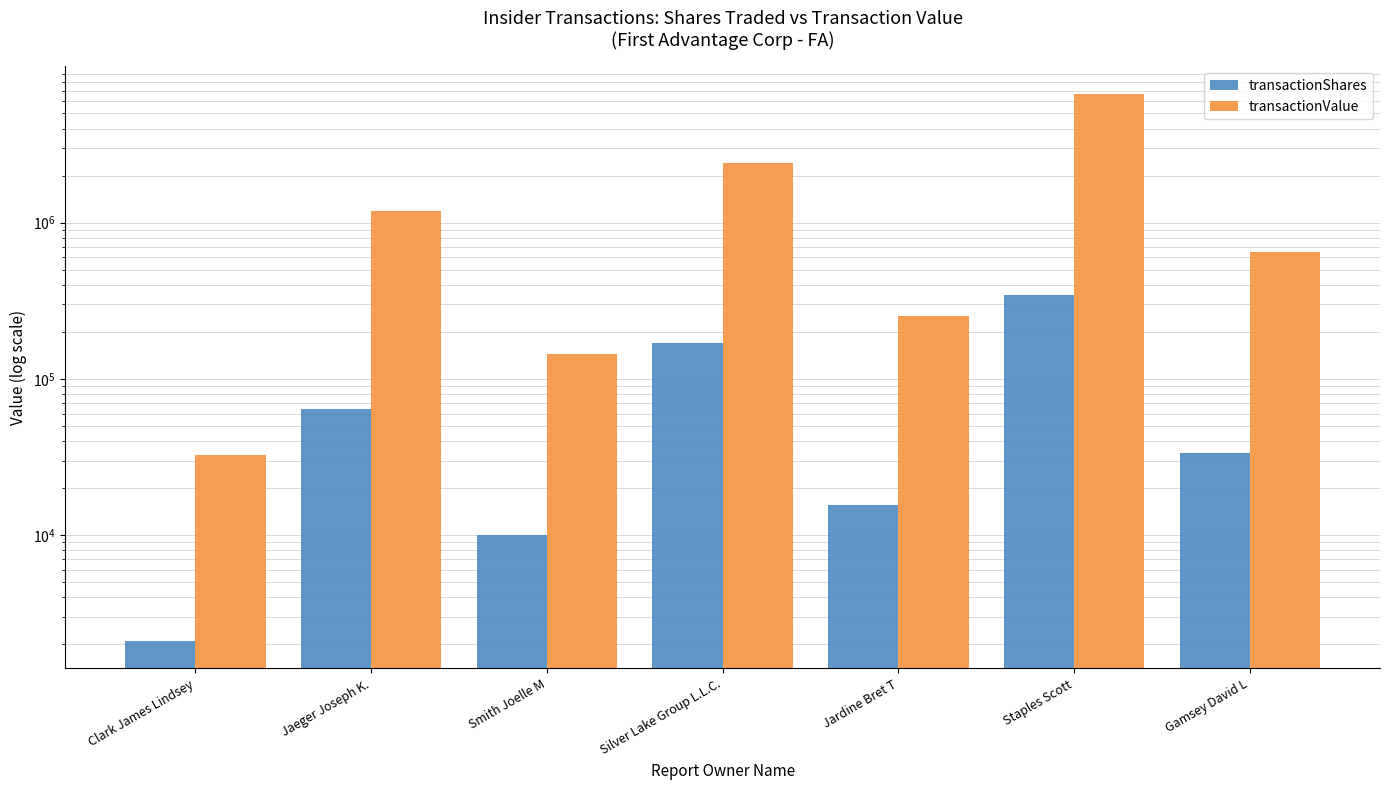

Reading right to left, transcribe all the data shown in this chart.

transactionShares: Gamsey David L=33432	Staples Scott=346134	Jardine Bret T=15551	Silver Lake Group L.L.C.=169510	Smith Joelle M=10000	Jaeger Joseph K.=64013	Clark James Lindsey=2100
transactionValue: Gamsey David L=645238	Staples Scott=6680386	Jardine Bret T=250934	Silver Lake Group L.L.C.=2422247	Smith Joelle M=143909	Jaeger Joseph K.=1195353	Clark James Lindsey=32508